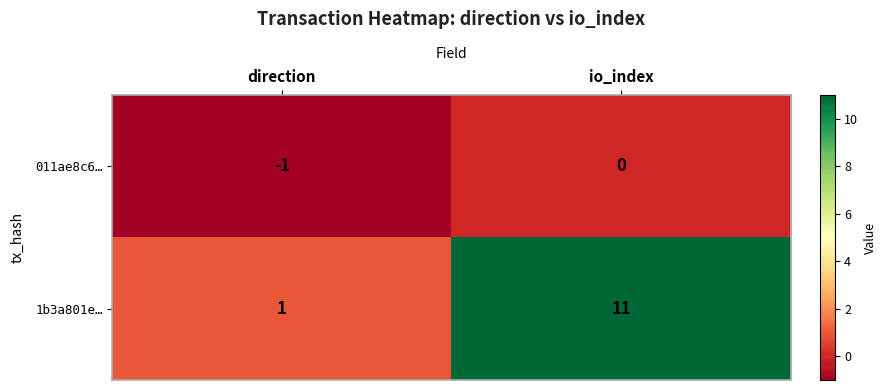

Is the value of 1b3a801e… at io_index greater than the value of 011ae8c6… at direction?

Yes